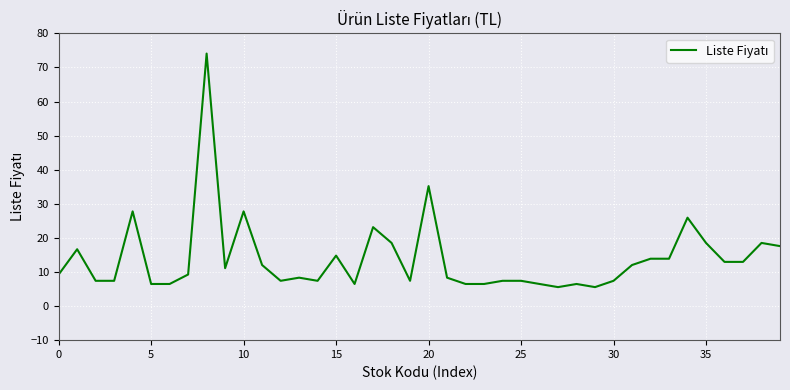

What is the maximum value shown in the chart?

74.1